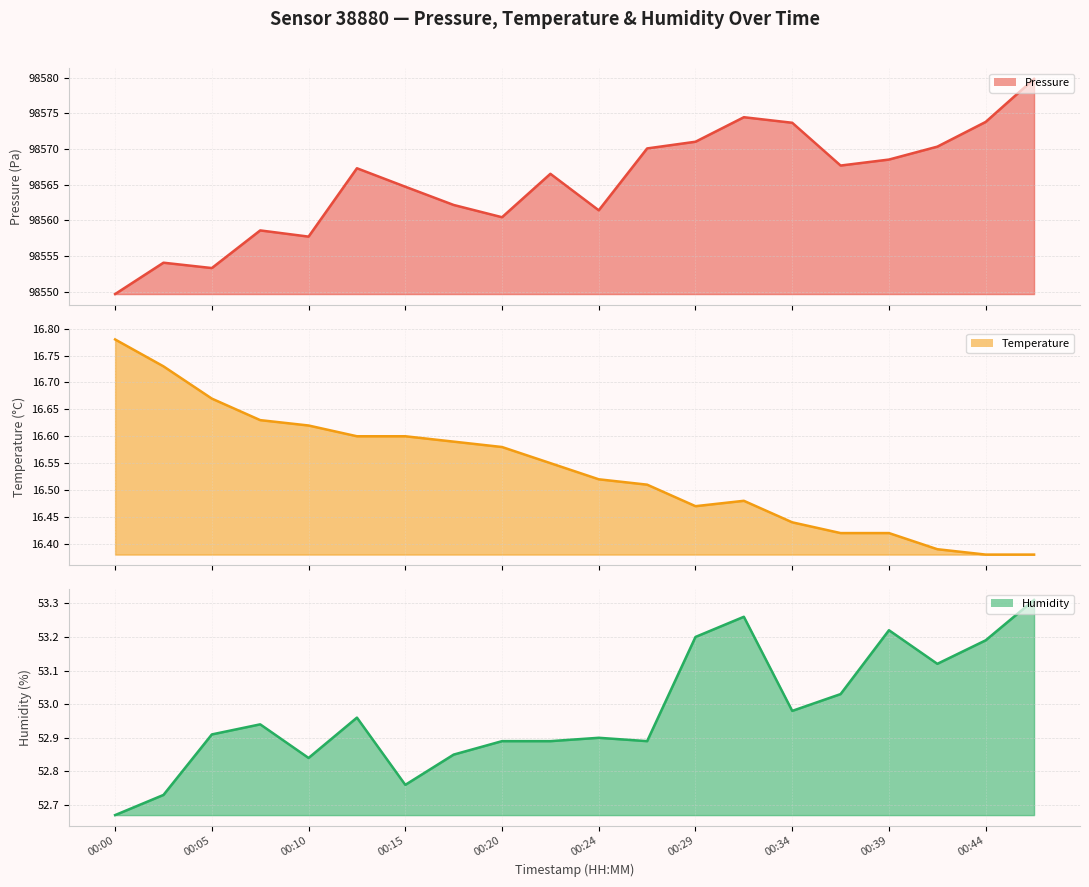

Where does the pressure series first go above 98567?

00:12